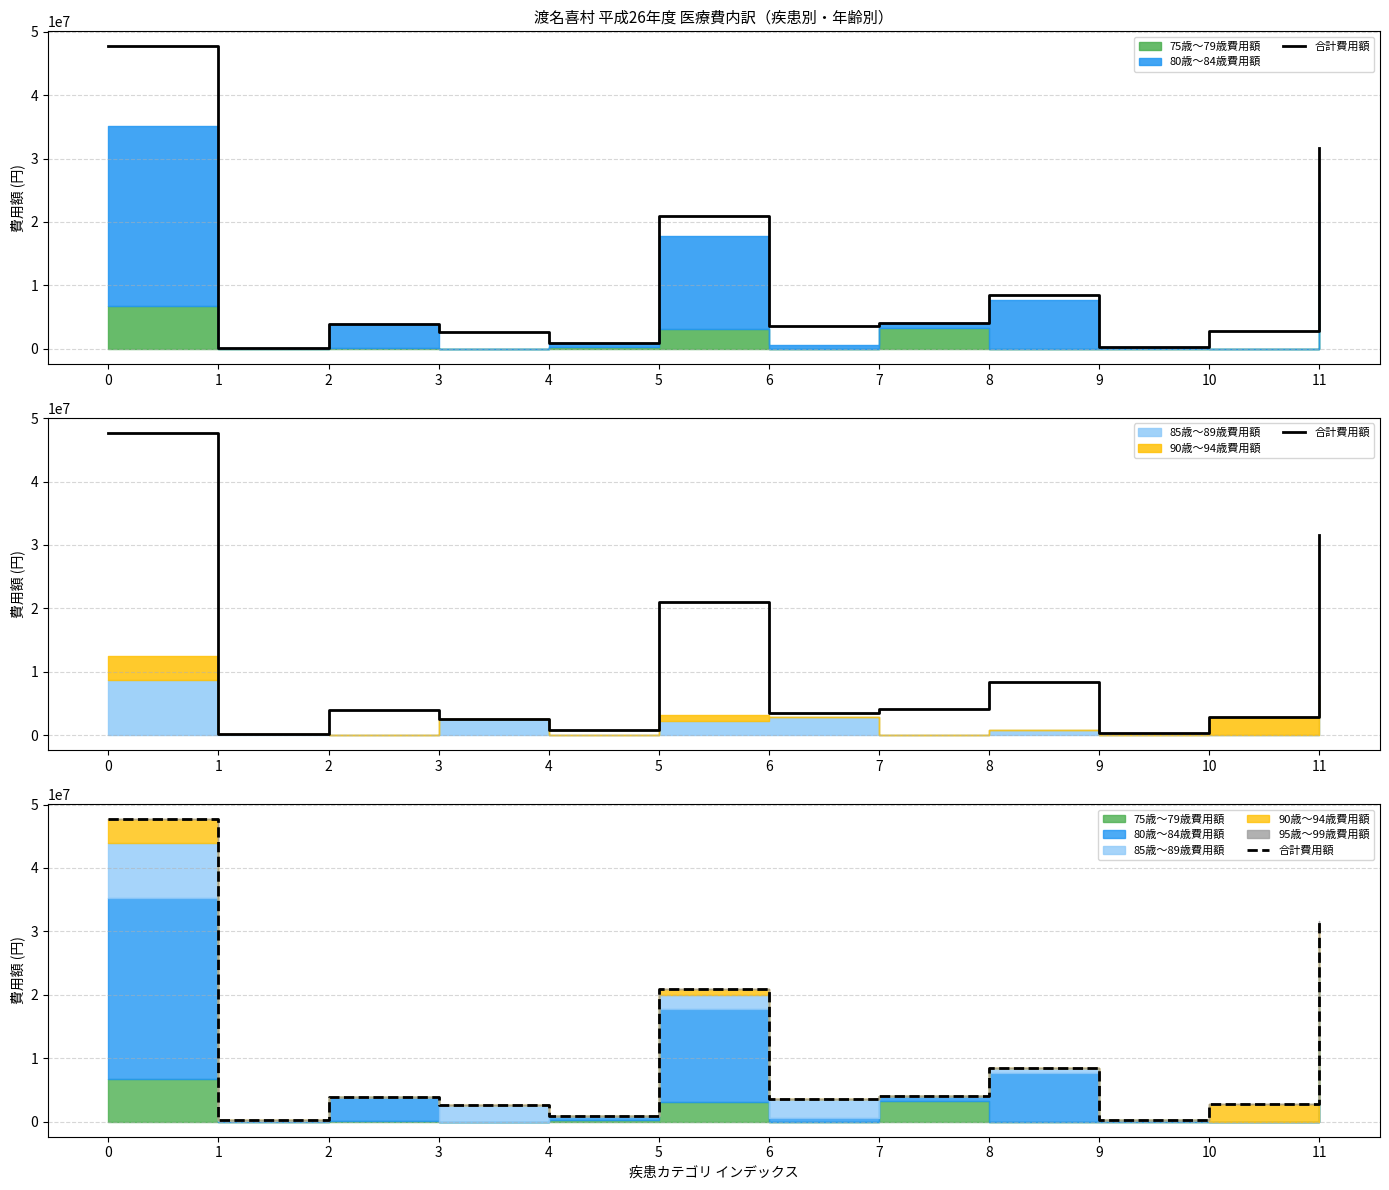

Count the number of categories in the chart.

12